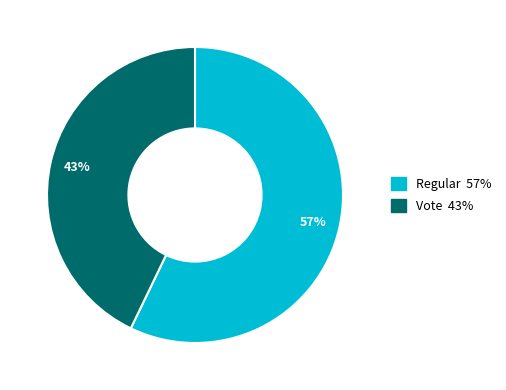

Which category has the biggest portion of the pie?

Regular